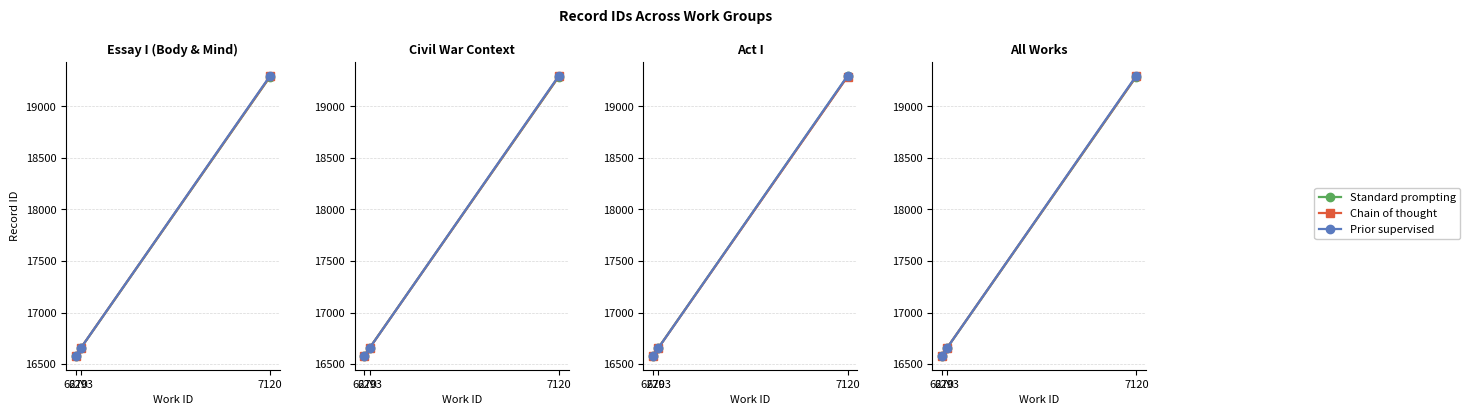

What is the approximate value of Chain of thought at 7120?

19292